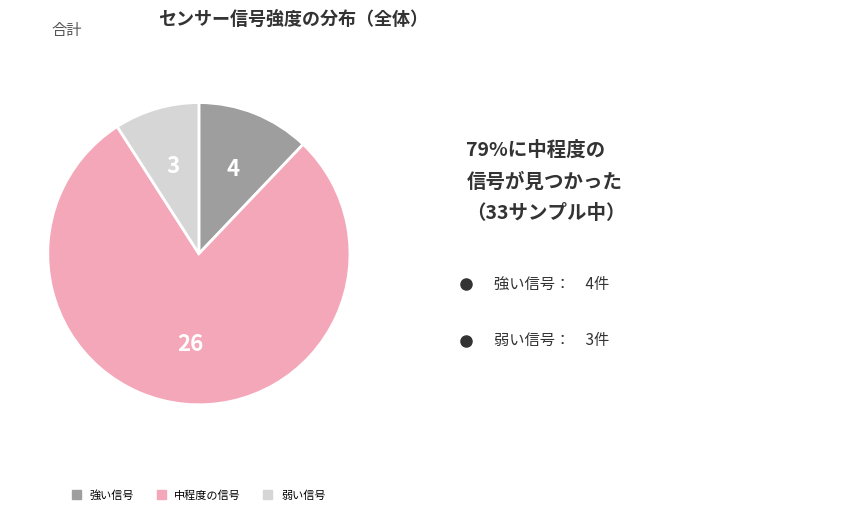

Does any single category account for the majority?

Yes